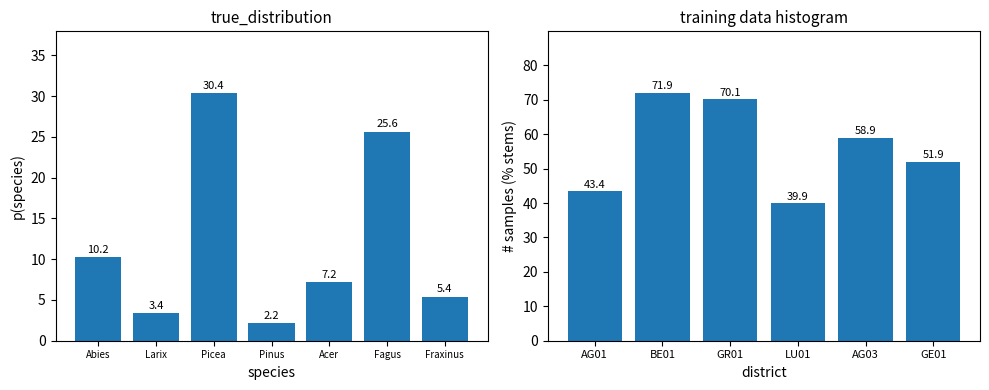

Is the value of AG01 at Pinus cembra greater than the value of GE01 at Picea abies?

No